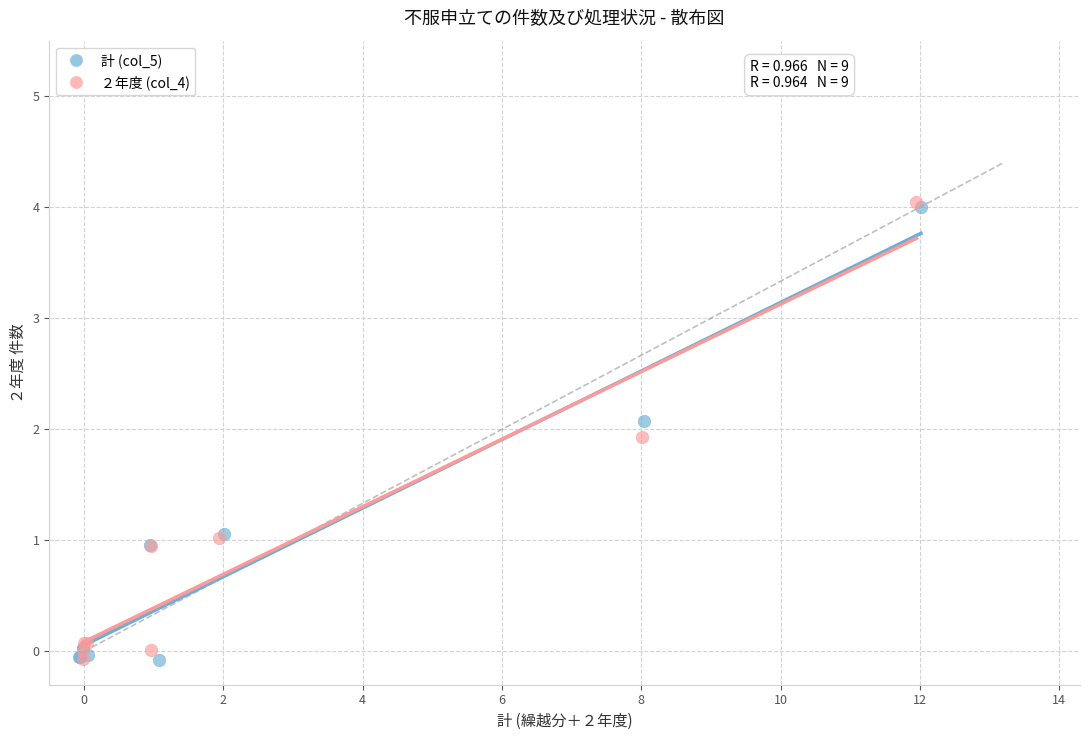

What are all the series names shown in the legend?

計 (col_5), ２年度 (col_4)